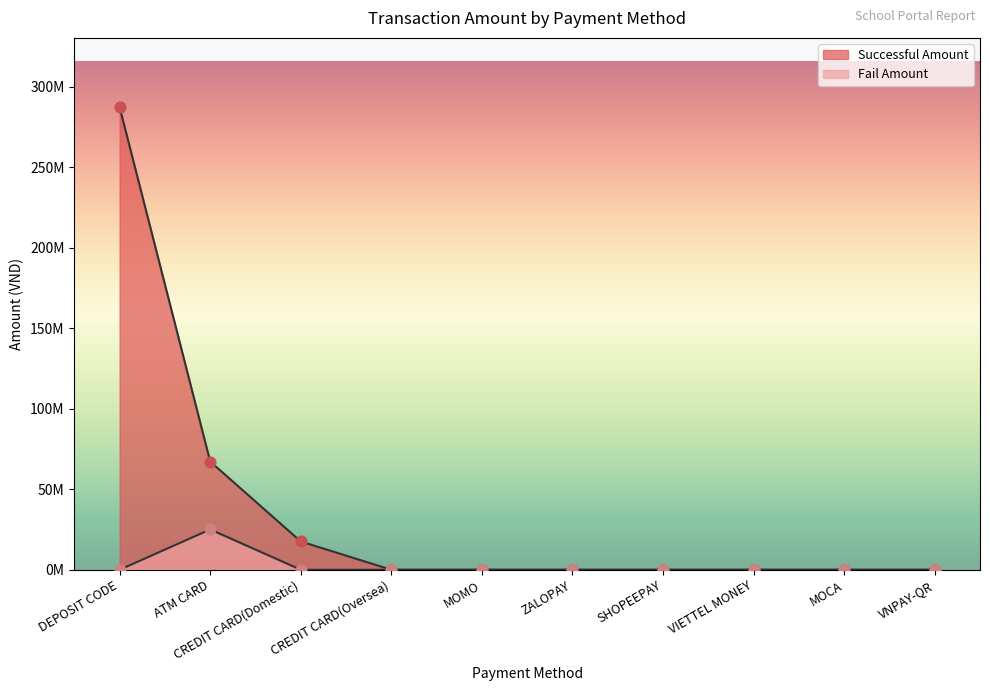

What is the total value across all series at CREDIT CARD(Domestic)?

17563729